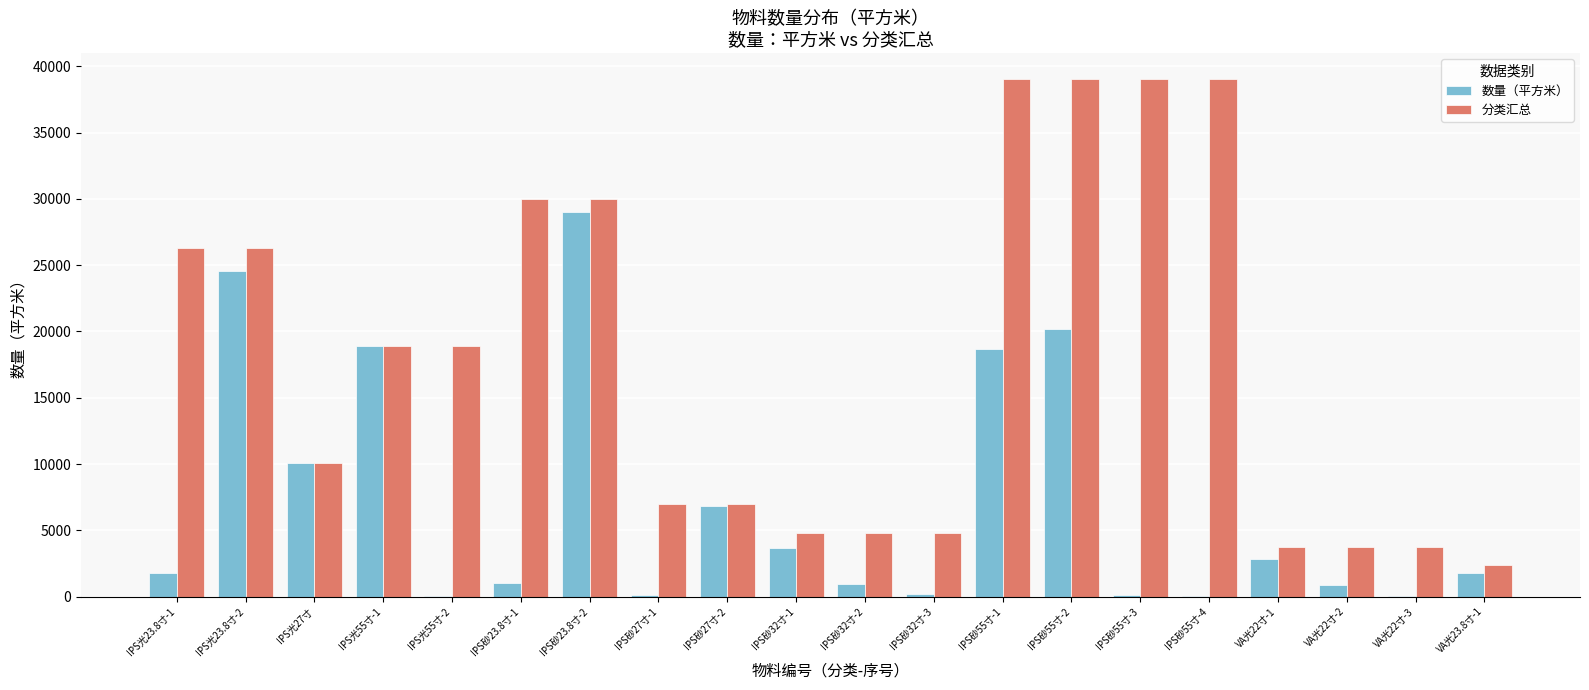

How many groups of bars are there?

20